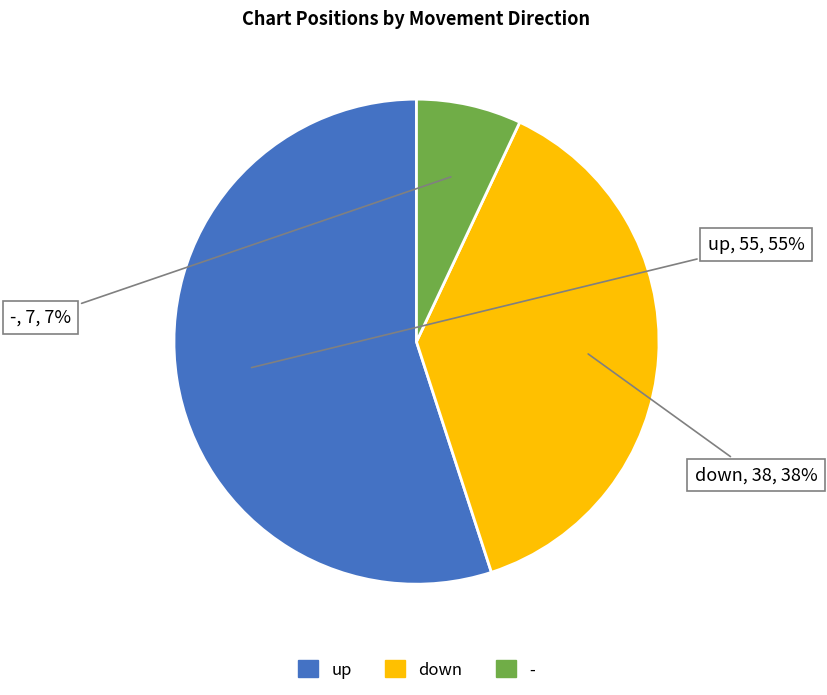

Which category accounts for the majority?

up